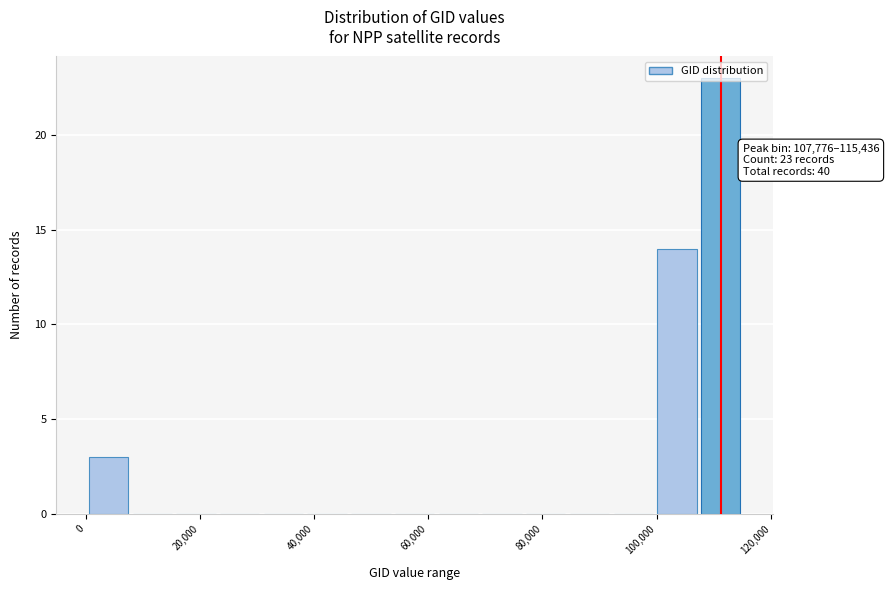

Around what value on the x-axis is the tallest bar? Give the approximate position of its centre, as read against the axis.

112000